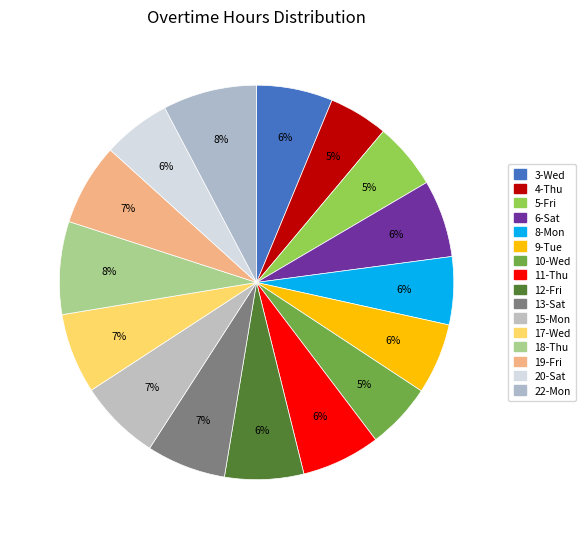

To the nearest percent, what portion does 12-Fri represent?

6%